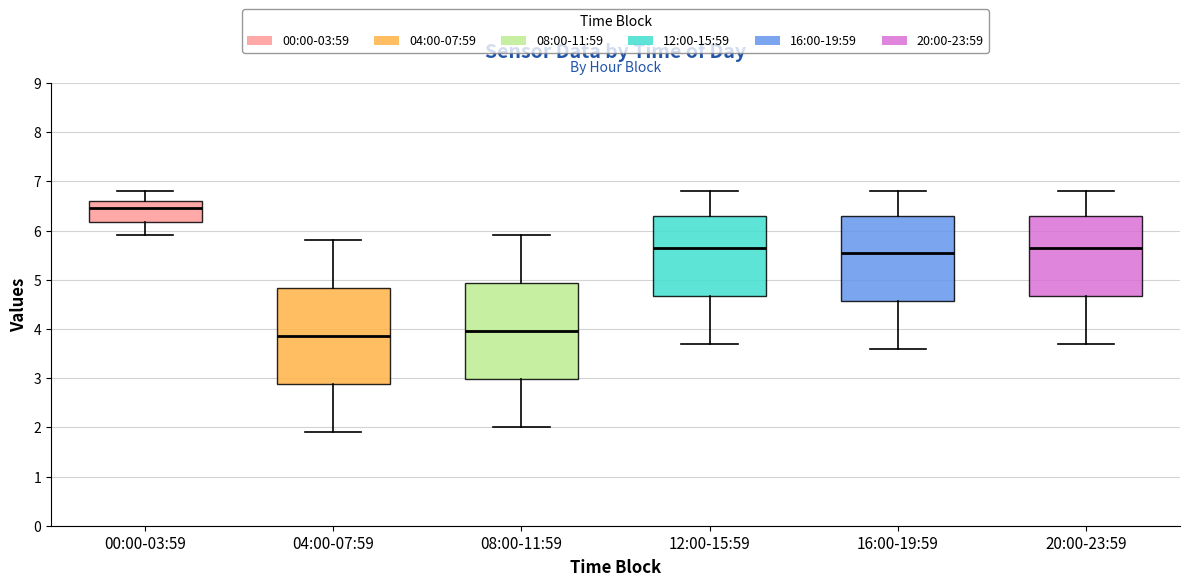

Where is the lower edge of the box for 08:00-11:59 on the y-axis? The values are not printed on the chart, so give them approximately, as read against the axis.

3.0